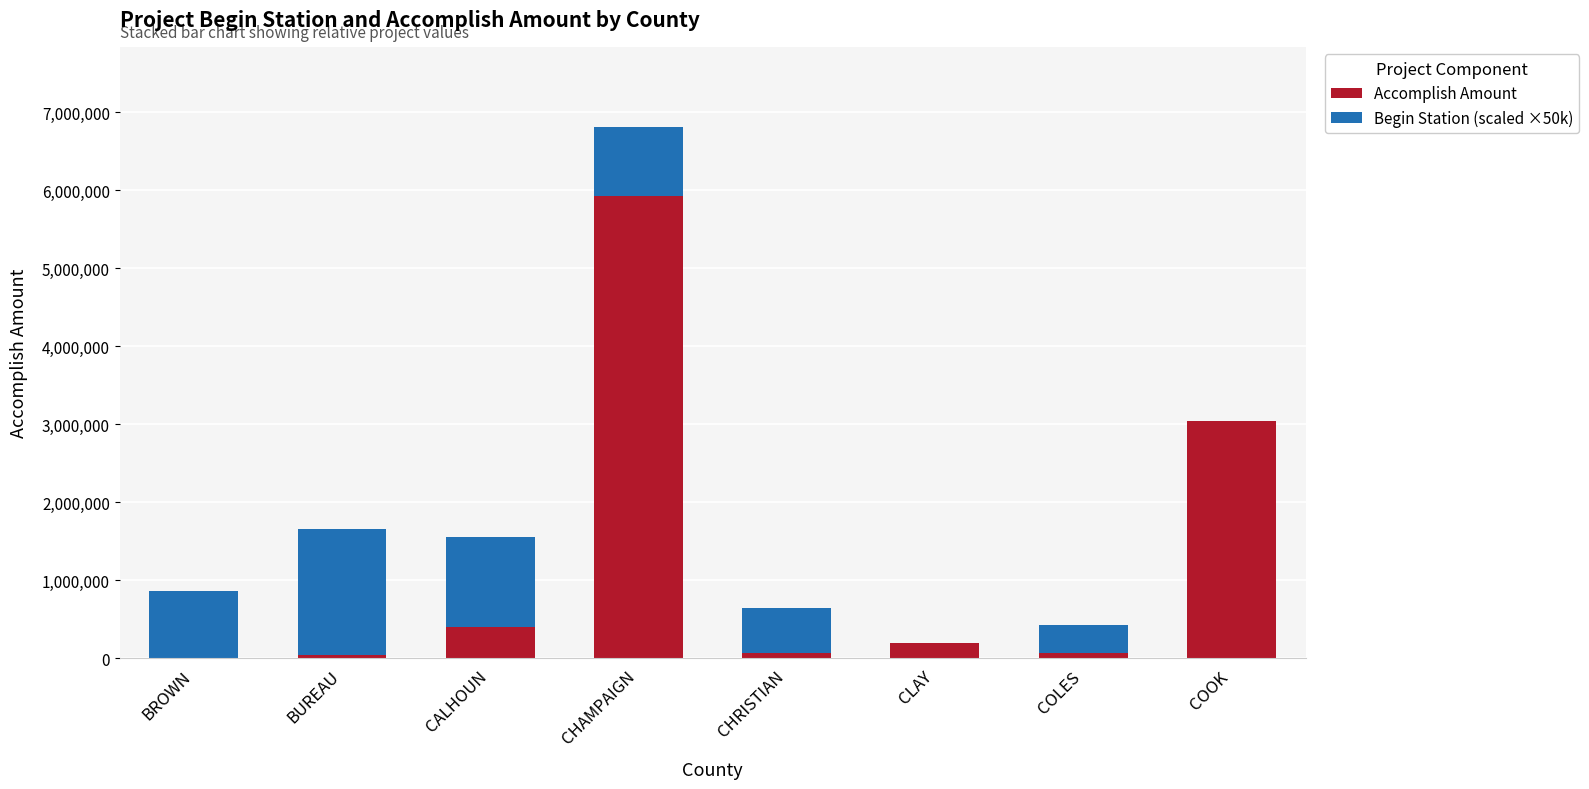

What is the total value across all series at CALHOUN?

1548397.0